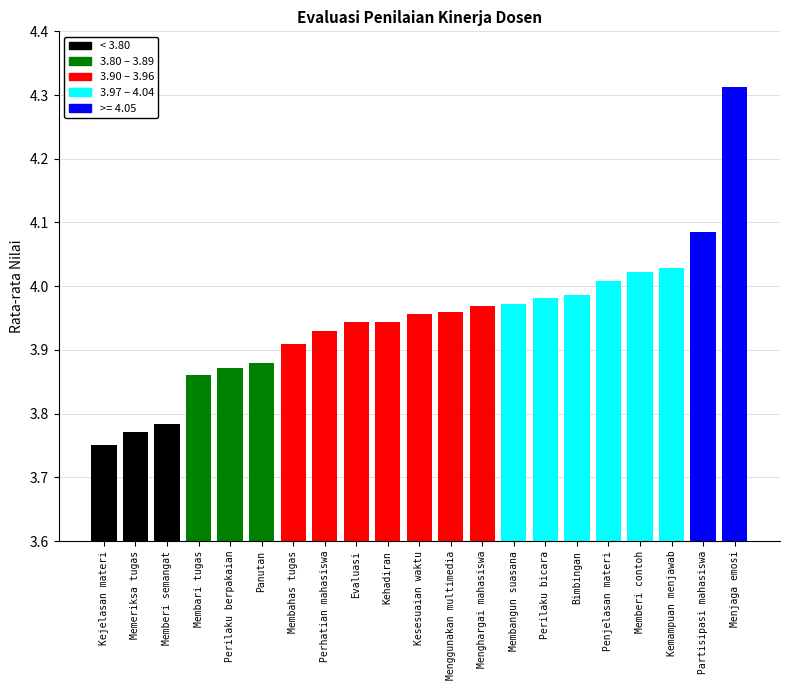

Which category has the lowest value across all series?

Kejelasan materi